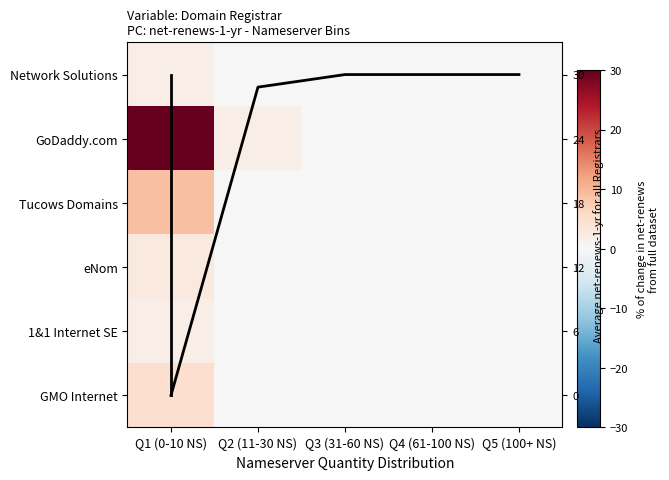

At which label does eNom, LLC reach its peak?

Q1 (0-10 NS)